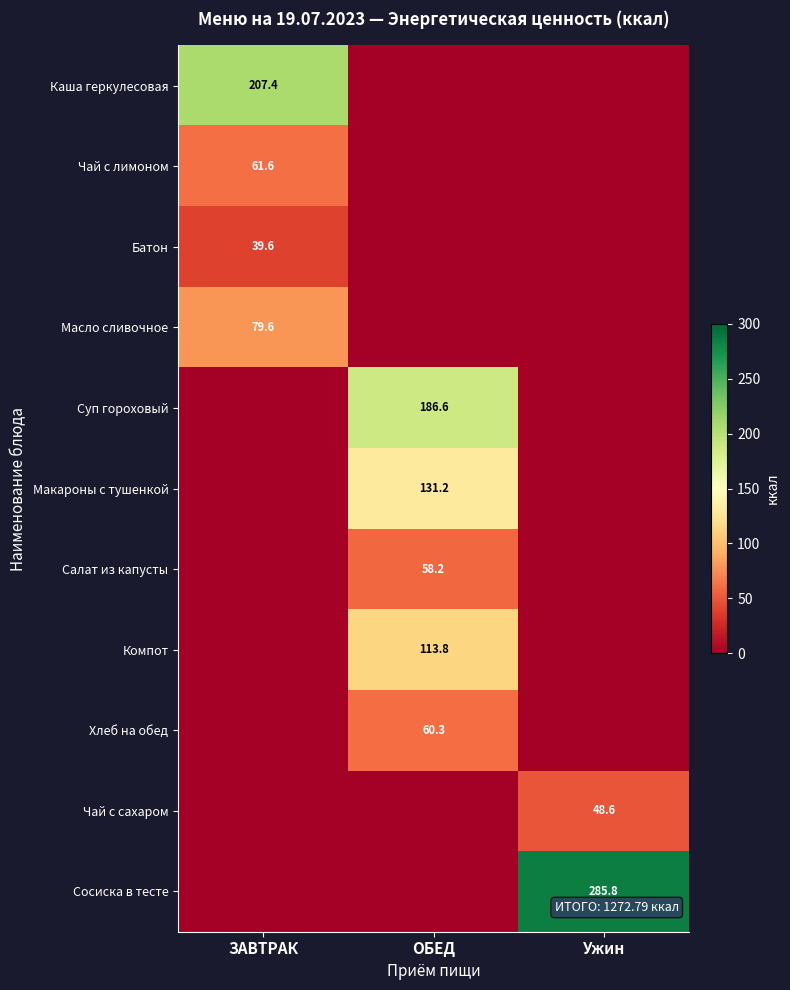

How many categories are shown in the chart?

3